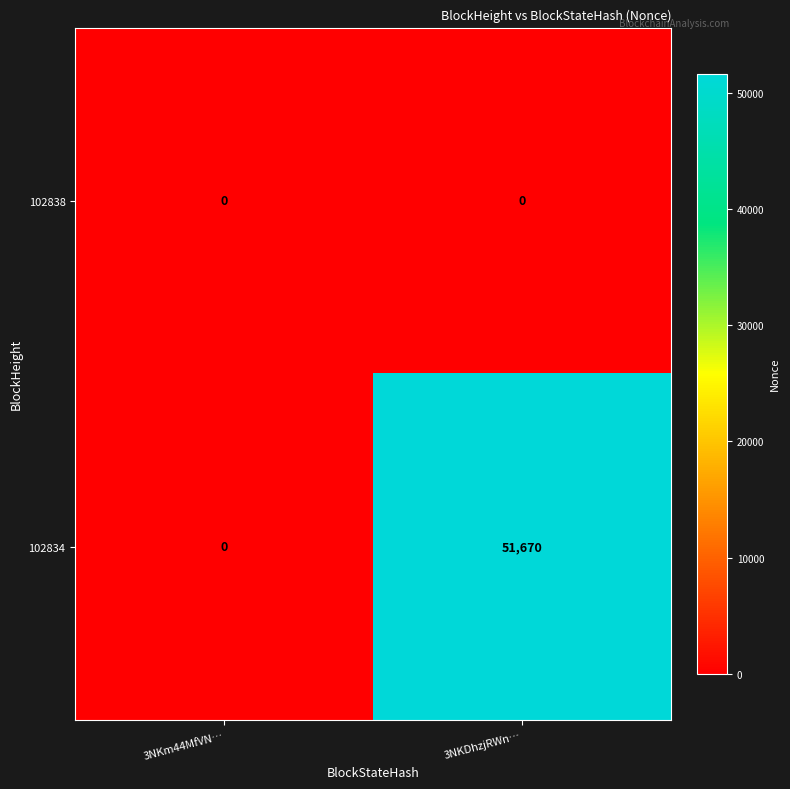

How many series are shown in this chart?

2